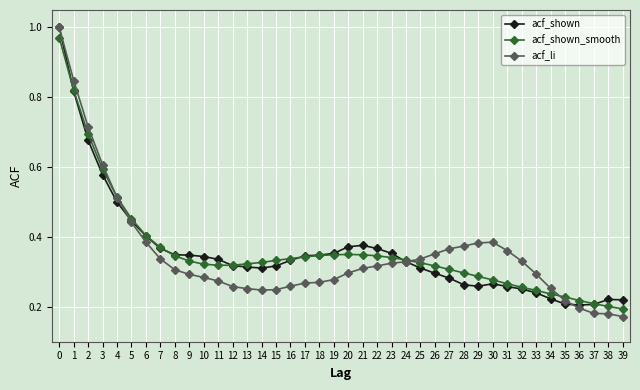

True or false: acf_shown has more than 0 interior local peaks.

True